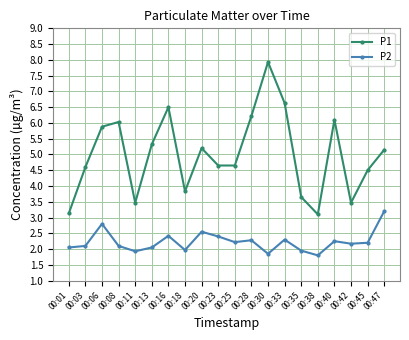

Where does the P2 series first go above 2?

00:01